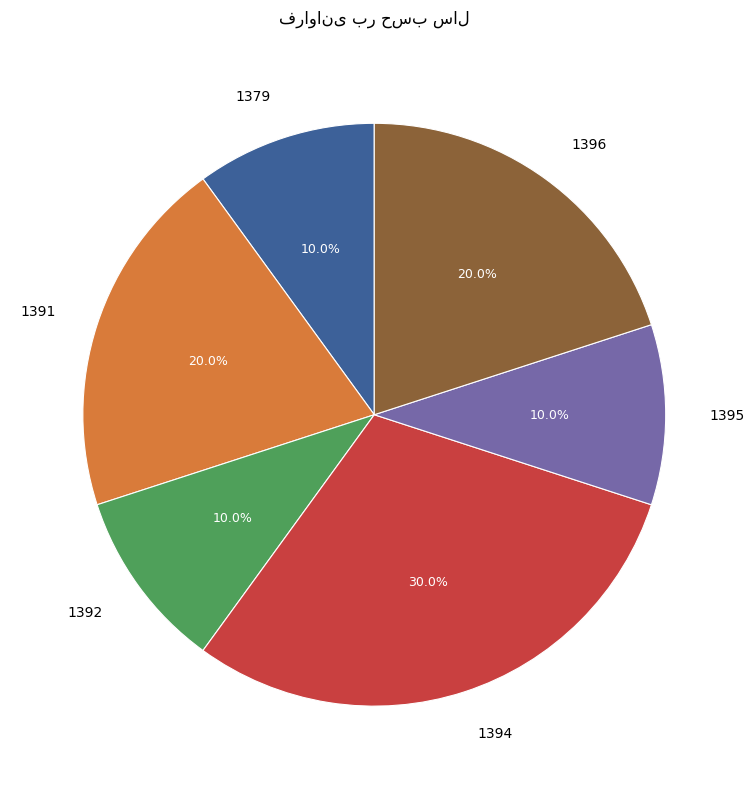

How many segments does this pie chart have?

6